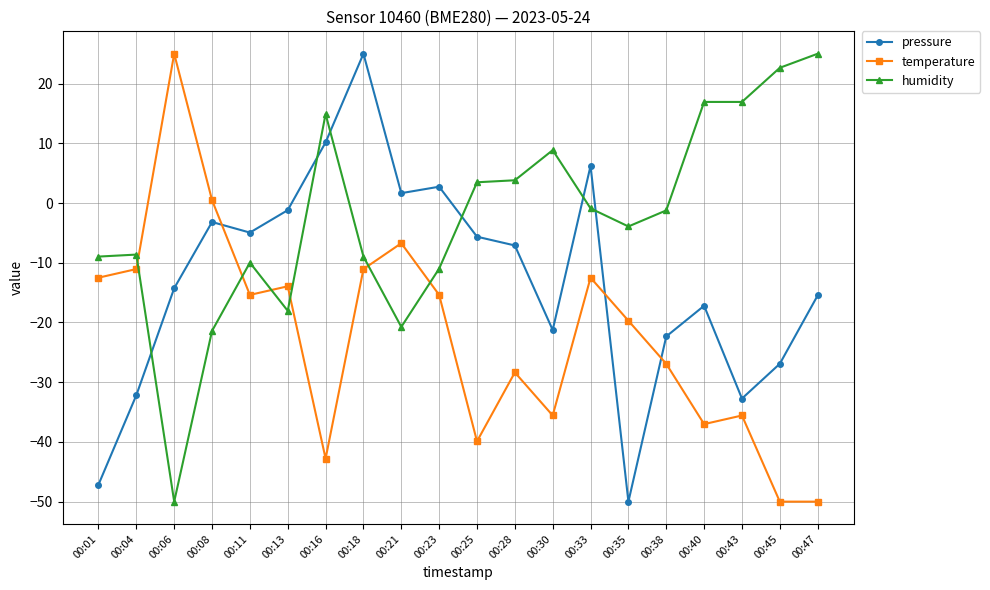

Is this an area chart (filled region under the line)?

No